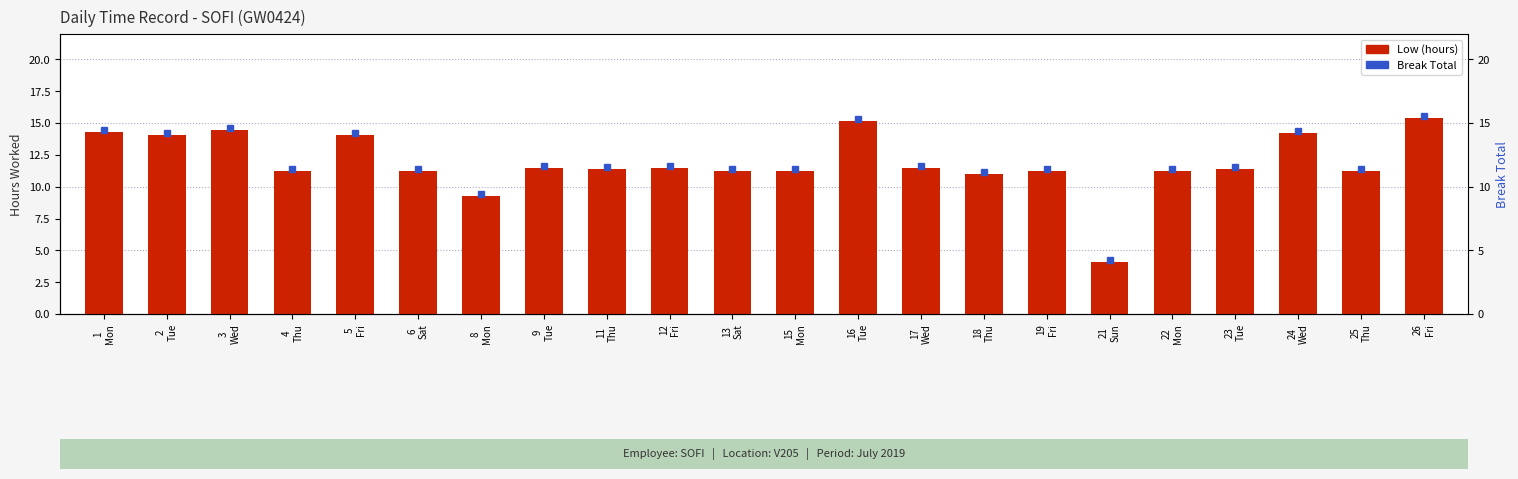

What is the value of the 10th bar from the left?

11.5